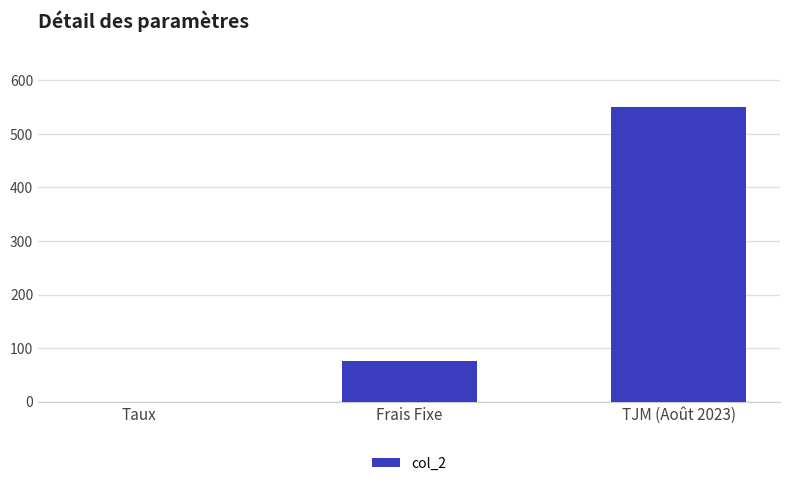

What is the sum of the values at TJM (Août 2023) and Frais Fixe?

625.0